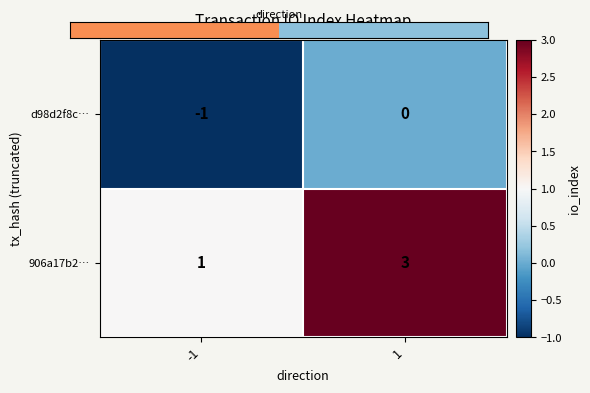

At how many categories does at least one series exceed 0?

2